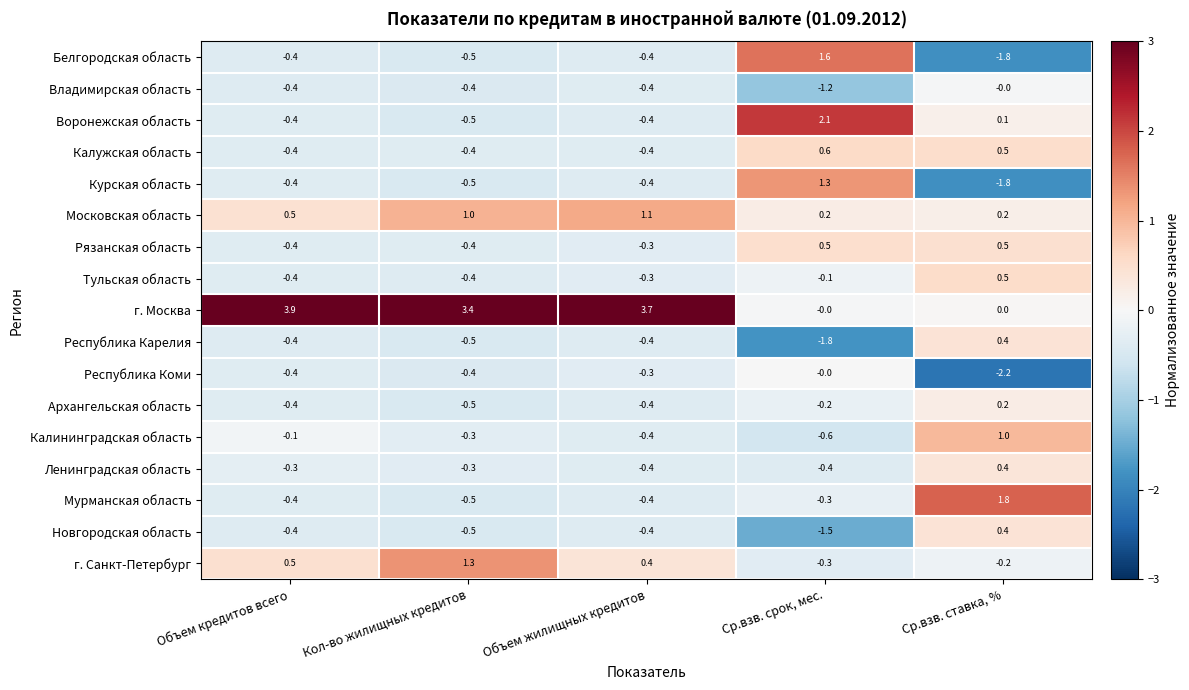

Which series has the largest range (max minus min)?

г. Москва